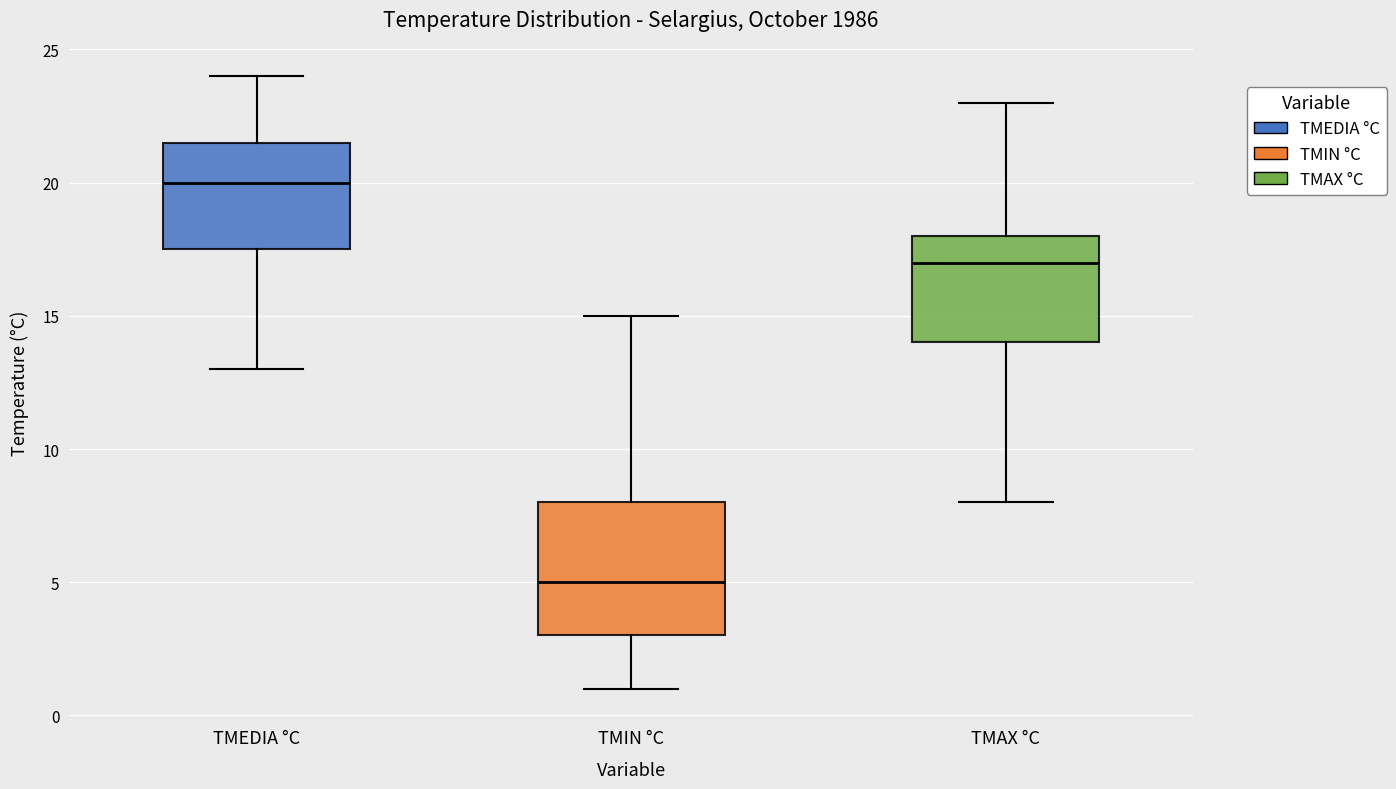

Where is the upper edge of the box for TMIN °C on the y-axis? The values are not printed on the chart, so give them approximately, as read against the axis.

8.0